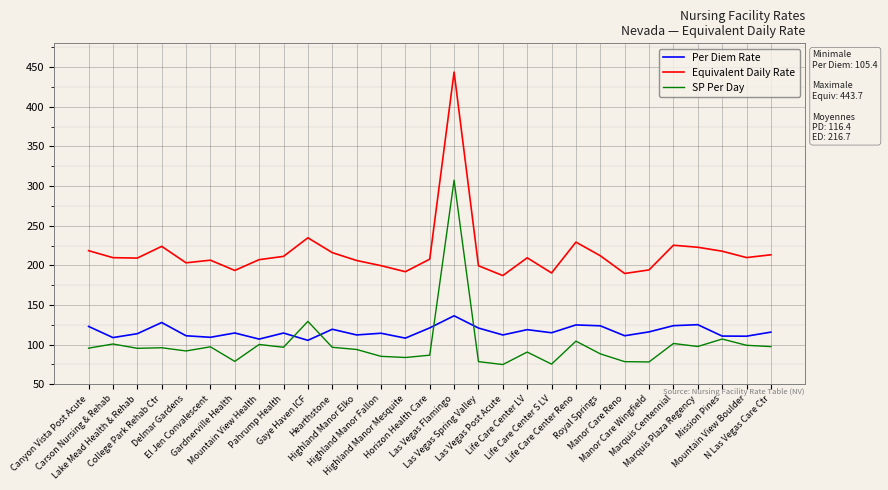

What are all the series names shown in the legend?

Per Diem Rate, Equivalent Daily Rate, SP Per Day